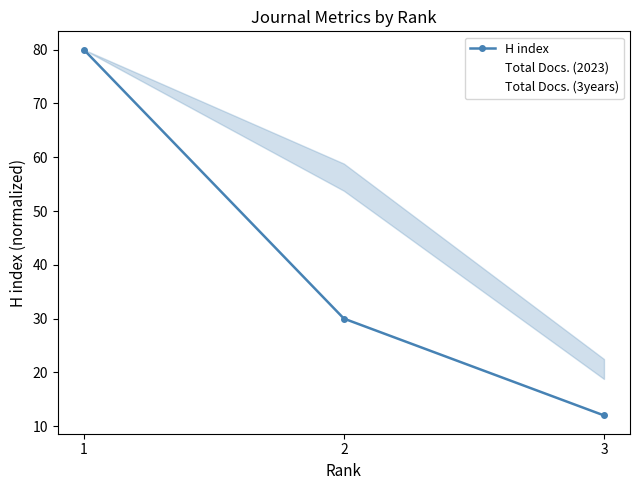

Reading right to left, extract all data points from this chart.

H index: 3=12.0	2=30.0	1=80.0
Total Docs. (2023): 3=22.5	2=58.8	1=80.0
Total Docs. (3years): 3=18.8	2=53.8	1=80.0